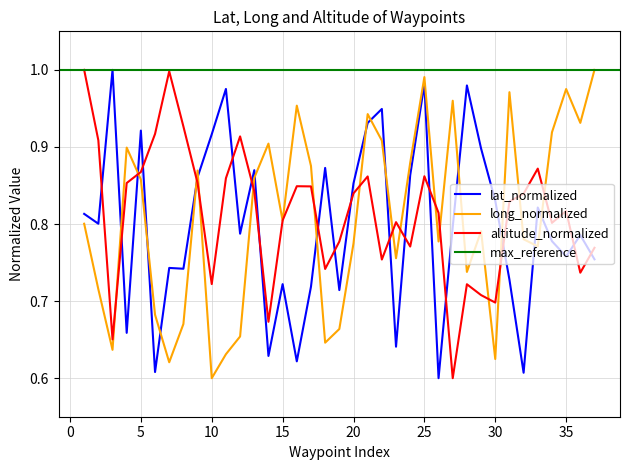

Which series ends up on top after the final intersection of lat_normalized and altitude_normalized?

altitude_normalized